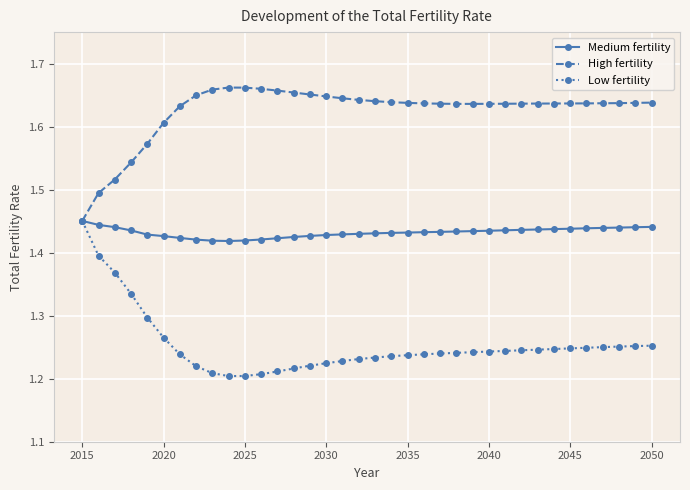

Count the Medium fertility values in the range 1 to 2.

36